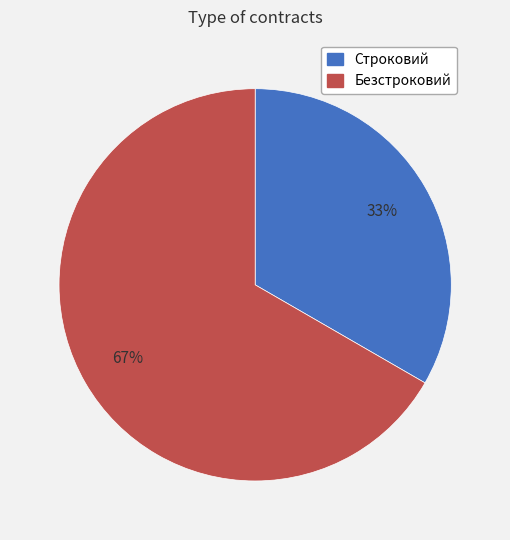

Approximately how many times larger is the value at Безстроковий compared to Строковий?

2.0